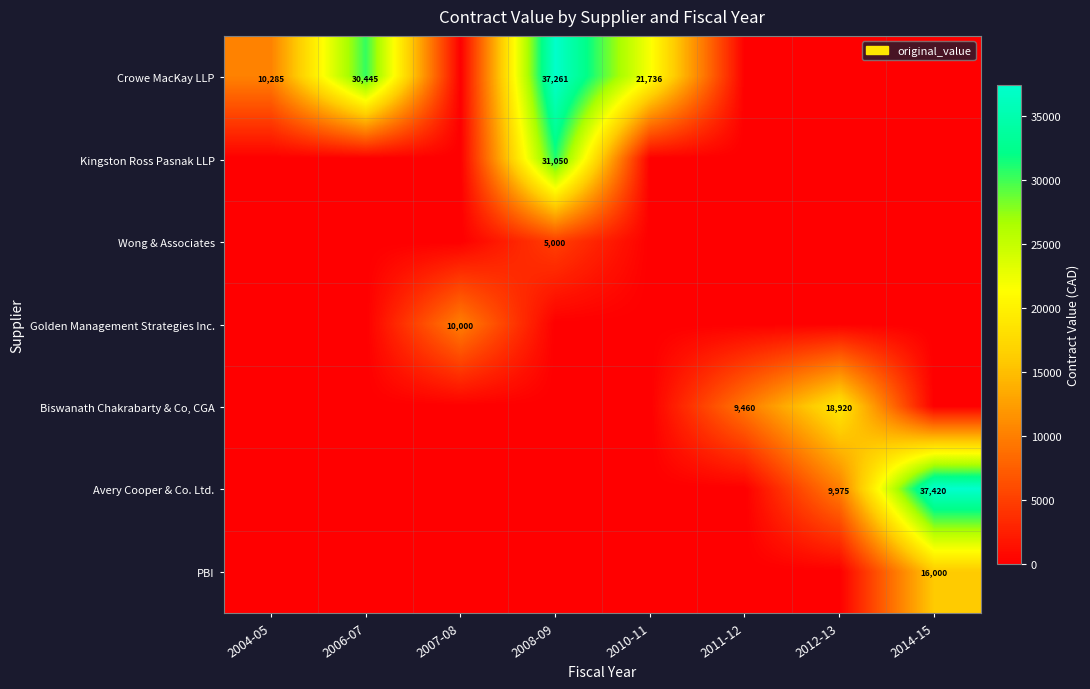

Is the value of PBI at 2014-15 greater than the value of Crowe MacKay LLP at 2006-07?

No